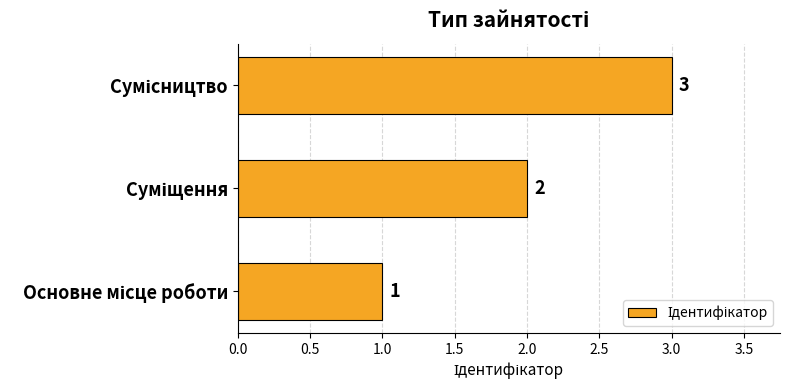

Count the values in the range 1 to 3.

3